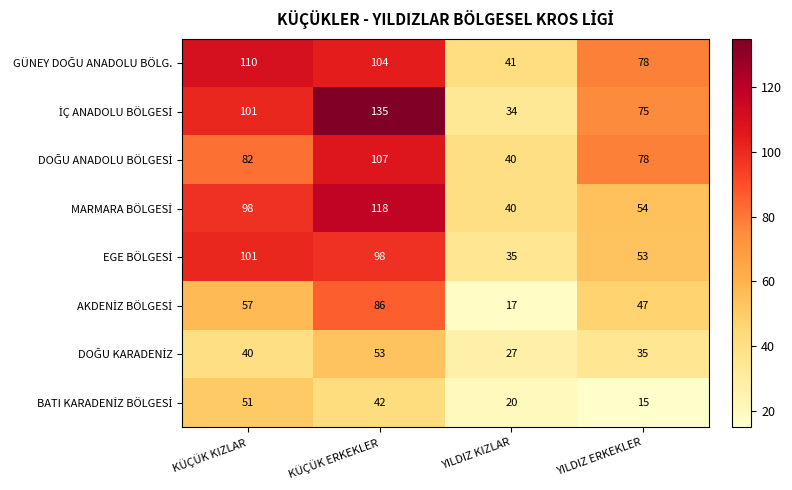

At which category is the sum across all series the highest?

KÜÇÜK ERKEKLER